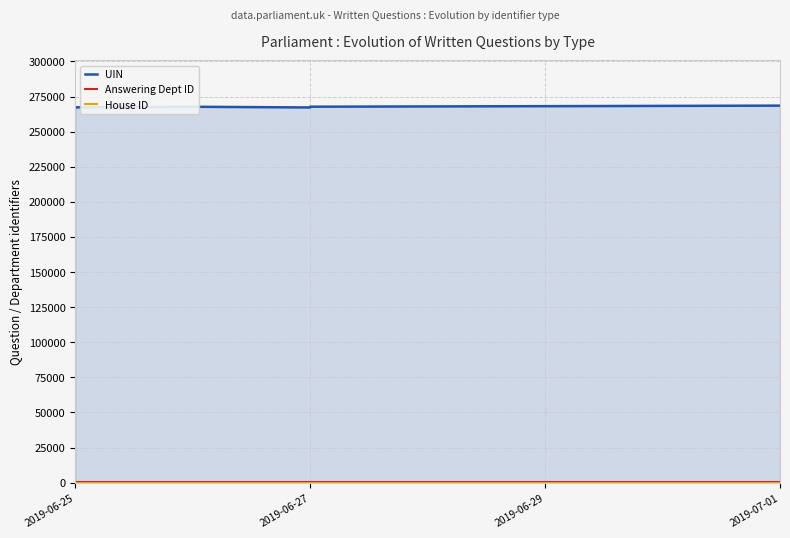

What is the greatest value displayed?

268527